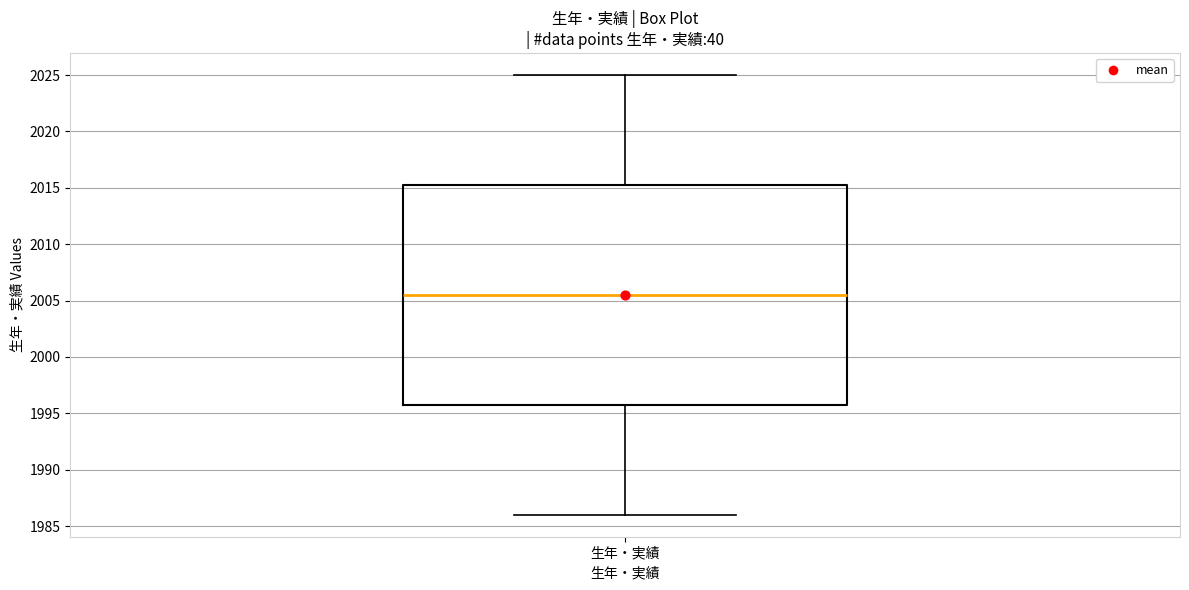

Transcribe this box plot: give where the median line is, the range the box spans, and where the two whiskers end, as read against the y-axis. The values are not printed on the chart, so give them approximately, as read against the axis.

median 2005.5, box 1996.0 to 2015.5, whiskers 1986.0 to 2025.0